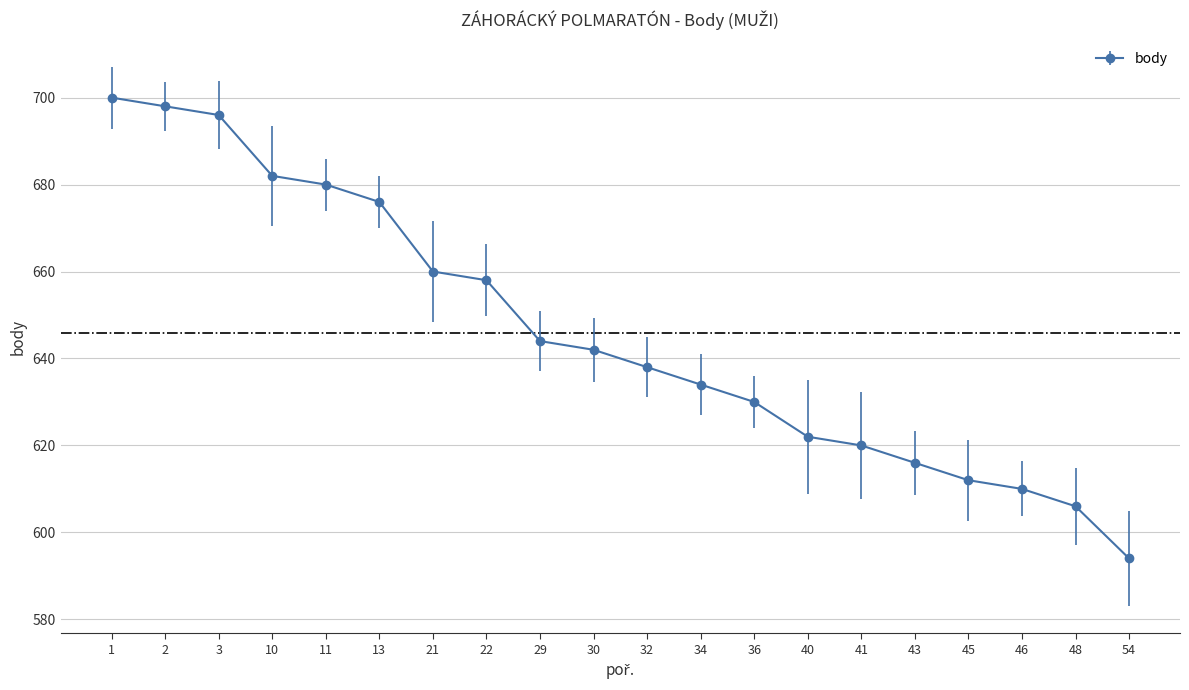

Does the chart have visible grid lines?

Yes